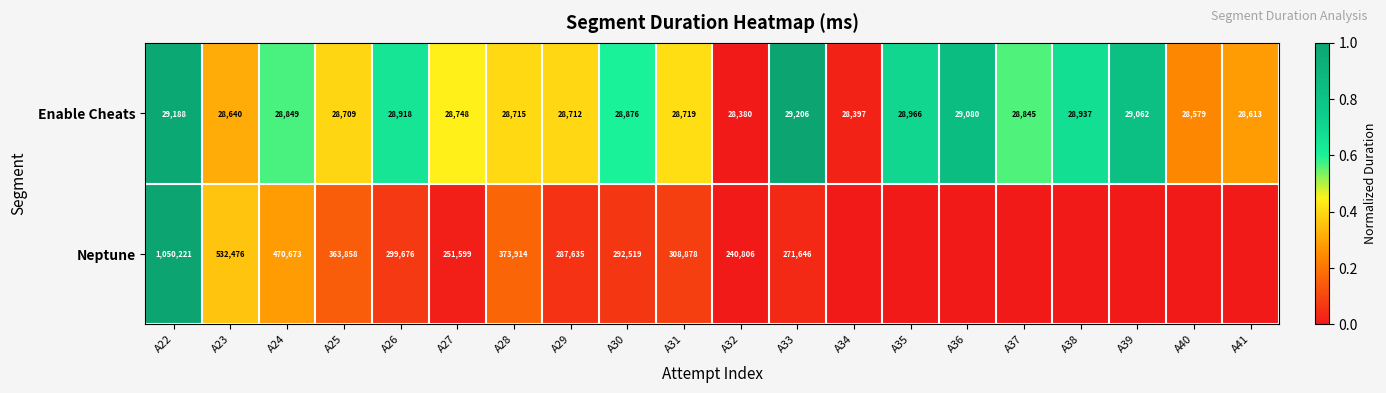

Rank the series at A25 from lowest to highest value.

Enable Cheats, Neptune